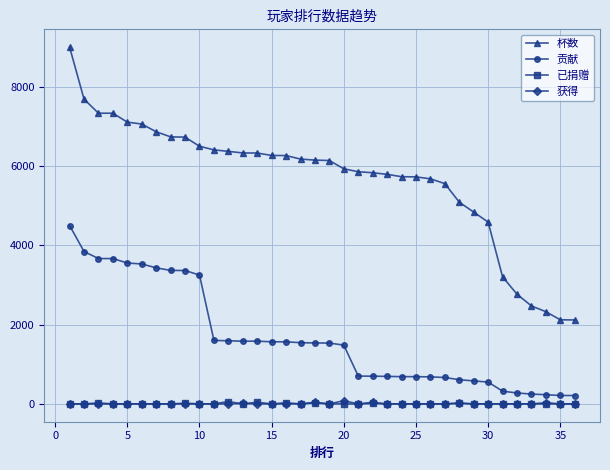

True or false: 杯数 and 获得 cross at least once.

False